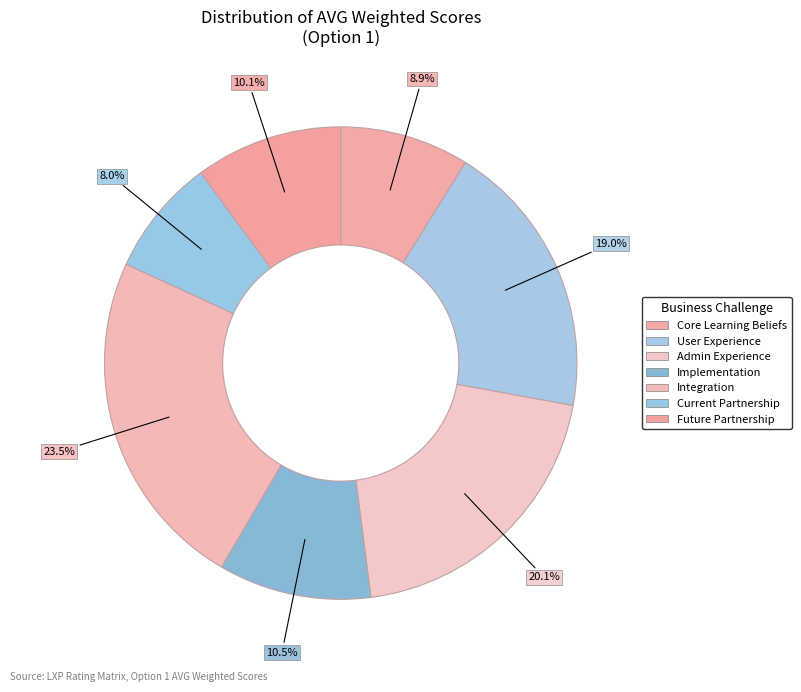

What is the largest slice in the pie chart?

Integration